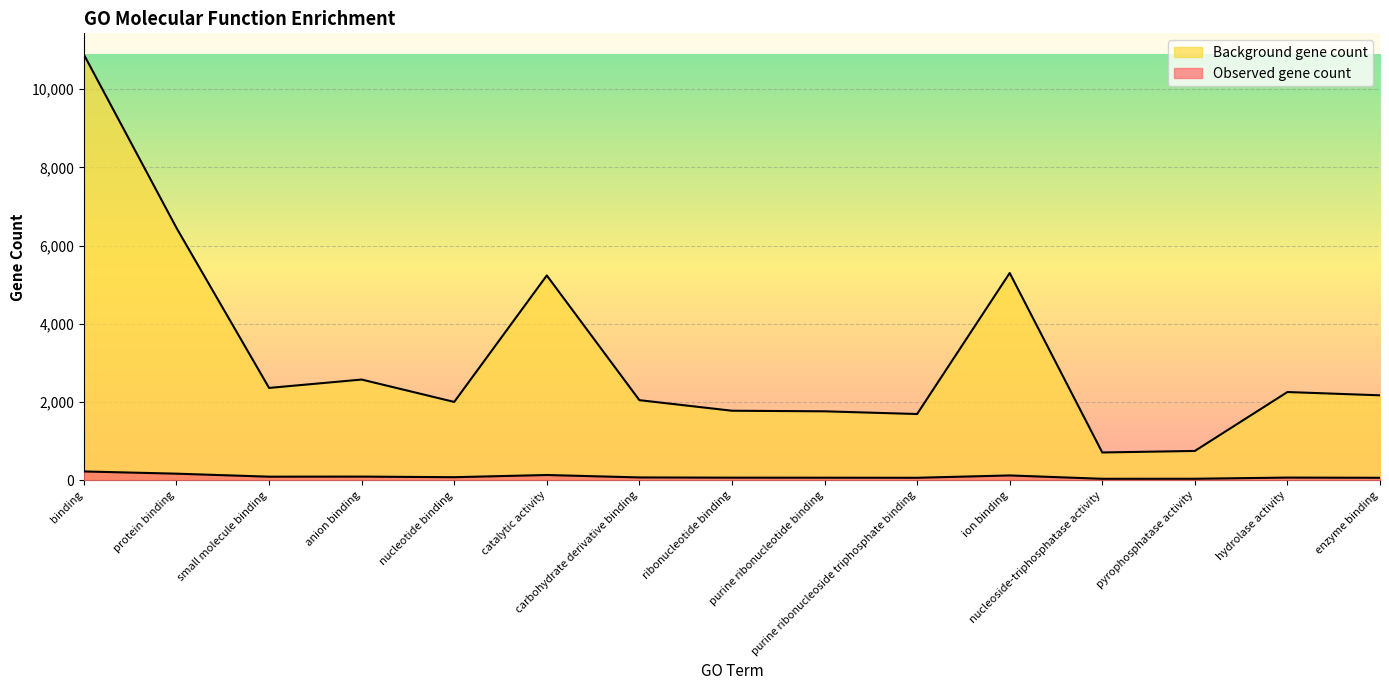

At which label does Background gene count reach its minimum?

nucleoside-triphosphatase activity